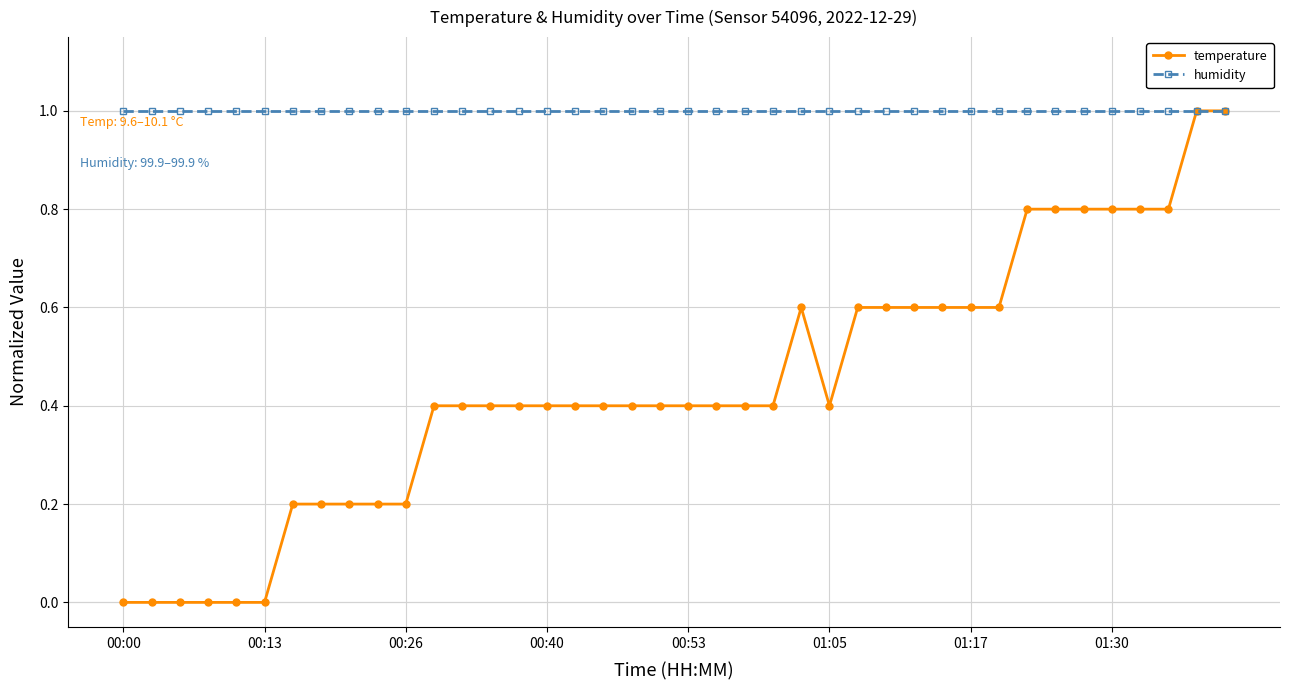

Count the number of data series in this chart.

2